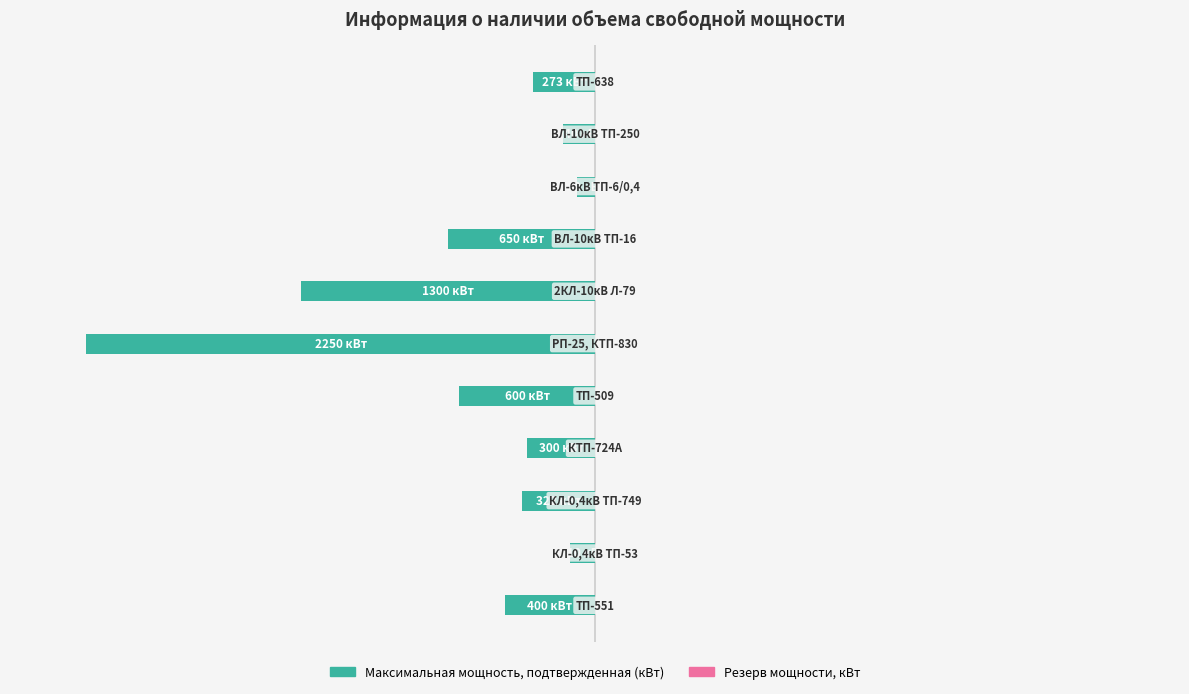

Which series has the widest spread of values?

Максимальная мощность, подтвержденная